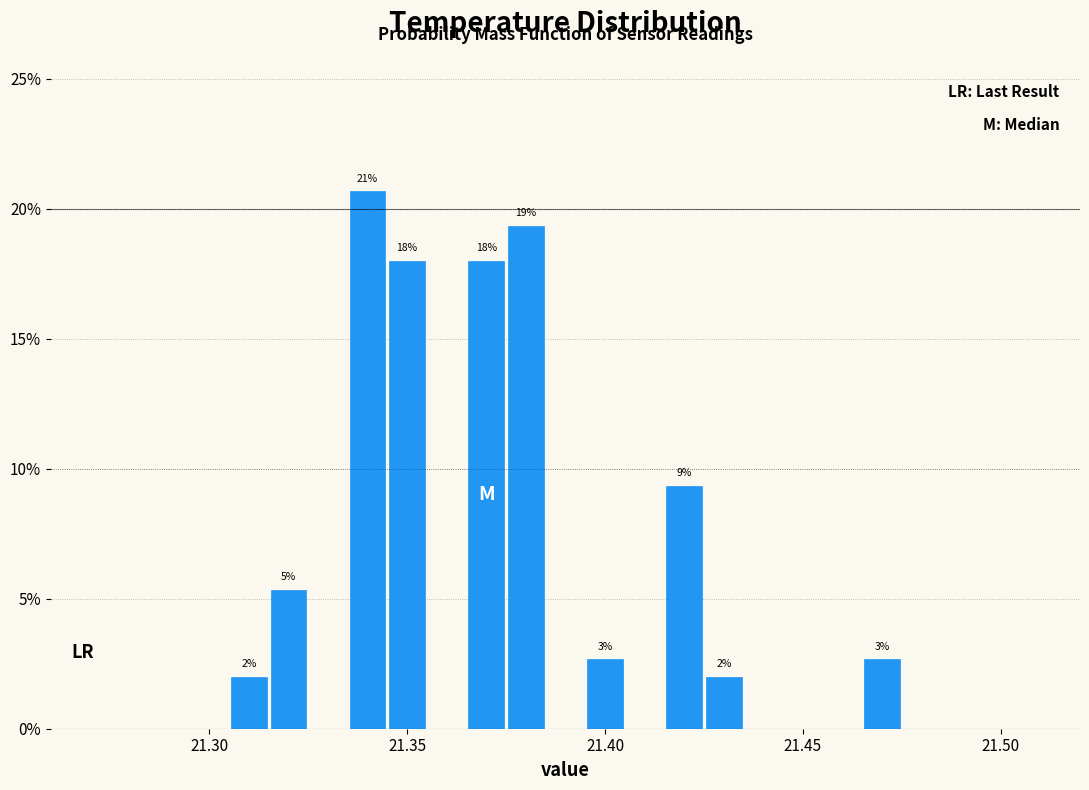

Read against the x-axis, roughly where is the centre of the tallest bar?

21.340